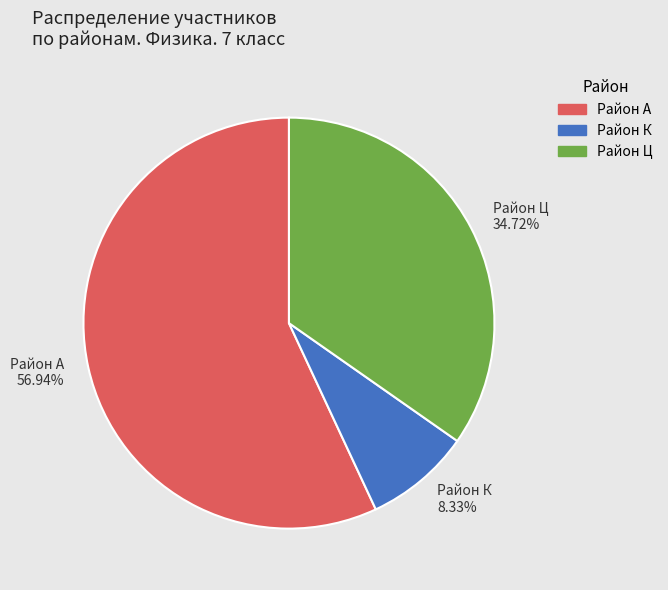

Approximately how many times larger is the value at Район Ц compared to Район К?

4.2